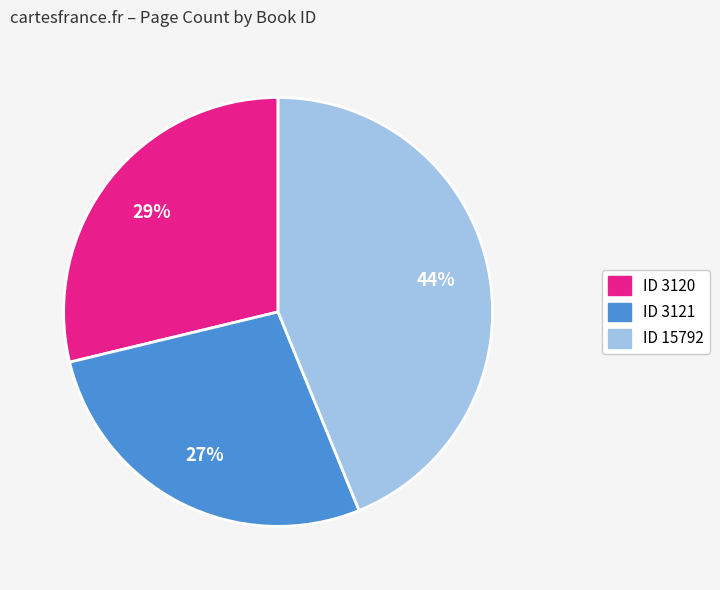

How many slices are in this pie chart?

3